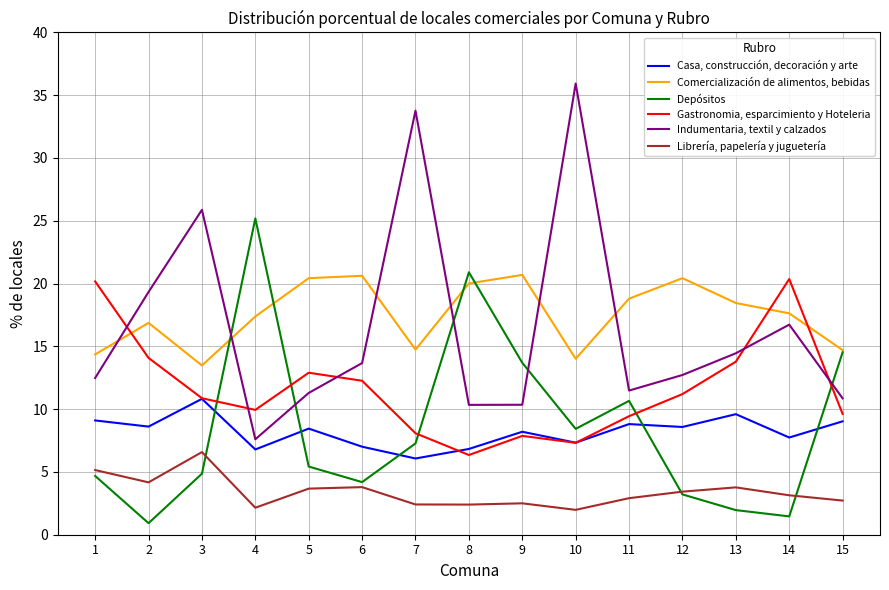

Between which two adjacent categories do Depósitos and Gastronomia, esparcimiento y Hoteleria first intersect?

3 and 4